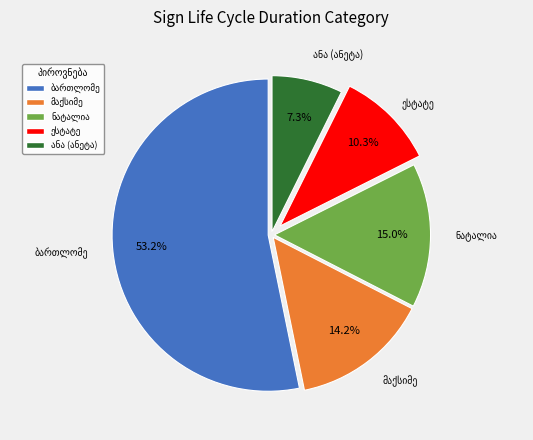

Is there a majority slice in this chart?

Yes